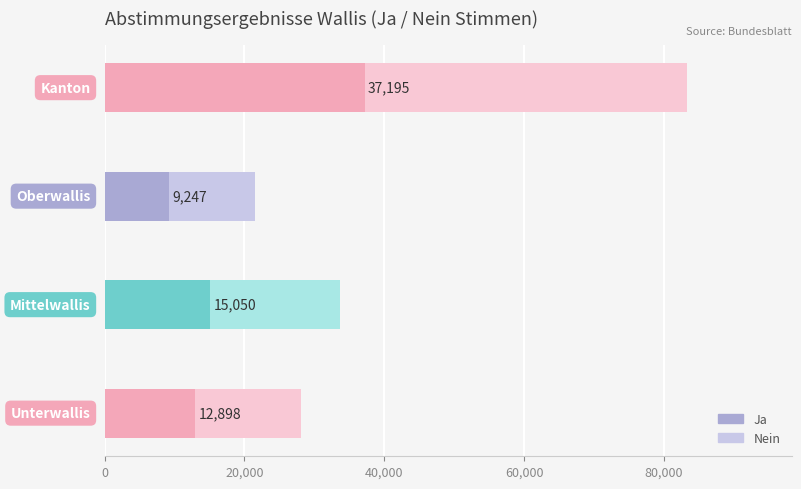

What is the difference between the maximum and minimum values in the Ja series?

27948